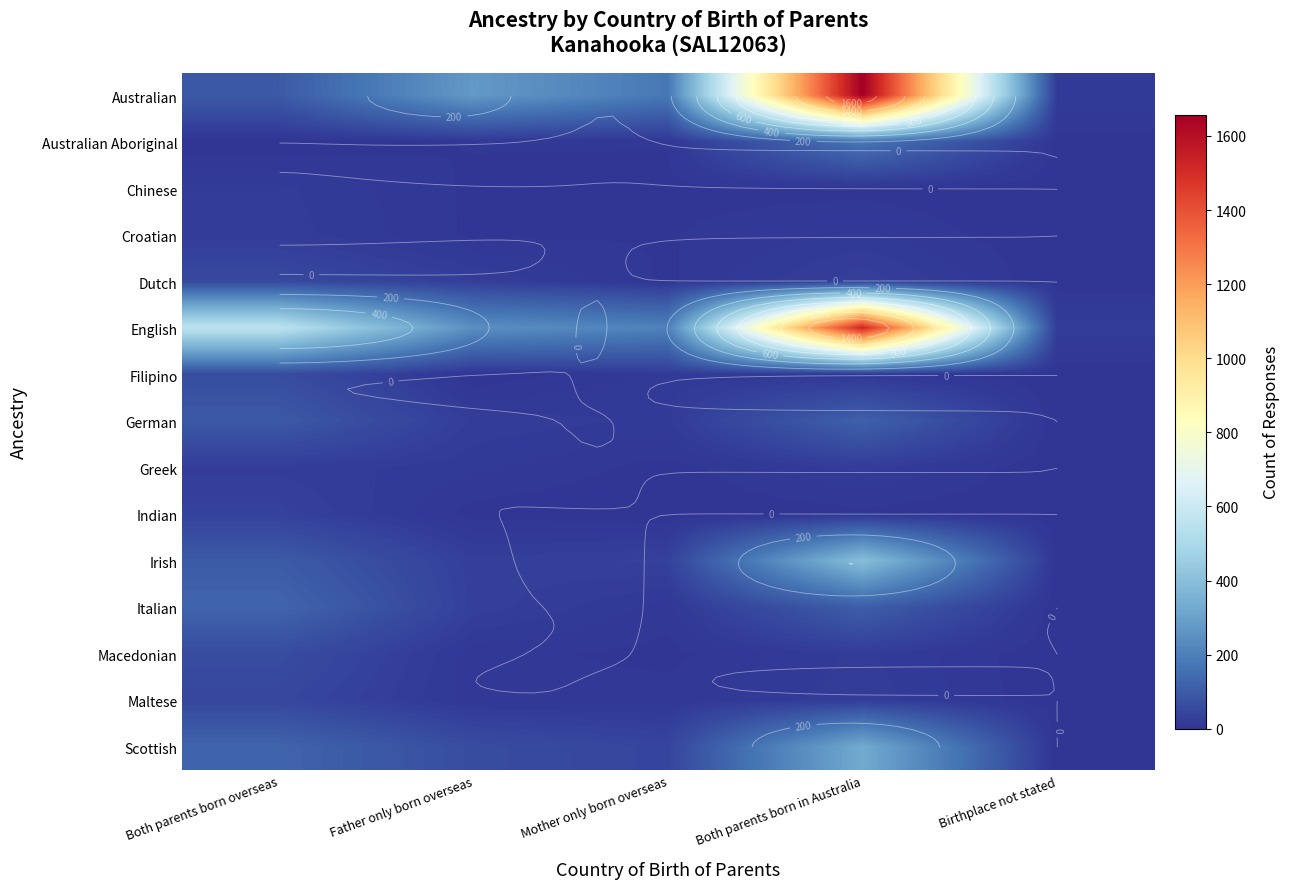

Rank the categories by Irish value from lowest to highest.

Birthplace not stated, Father only born overseas, Mother only born overseas, Both parents born overseas, Both parents born in Australia